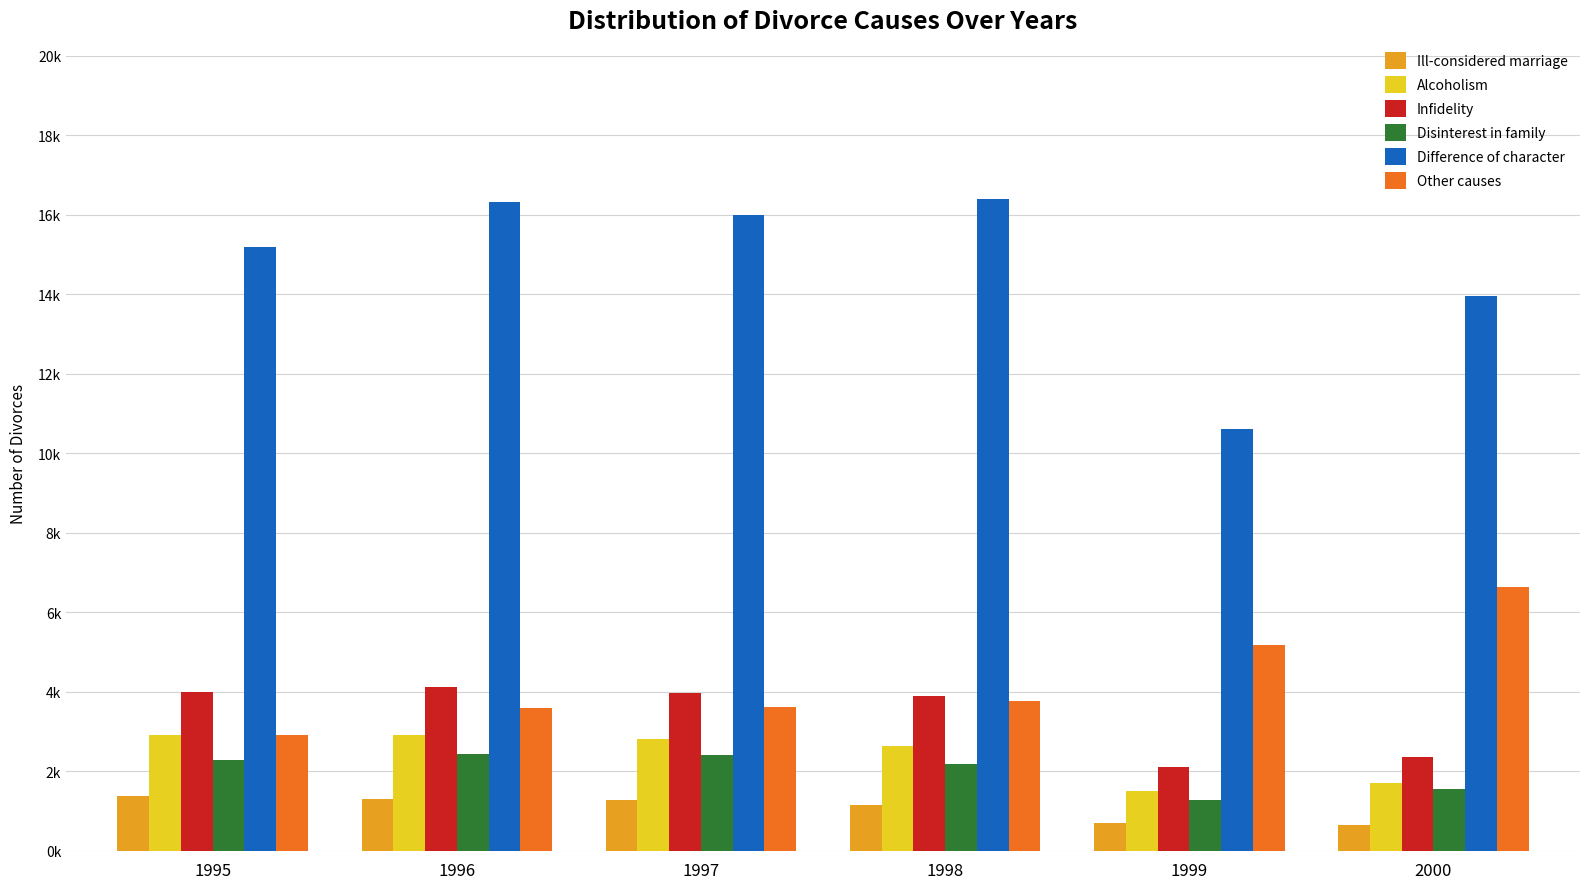

What is the difference between the Infidelity values at 2000 and 1997?

1608